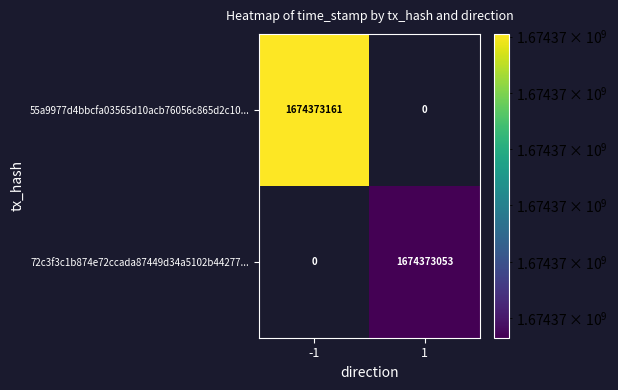

What is the maximum value shown in the chart?

1674373161